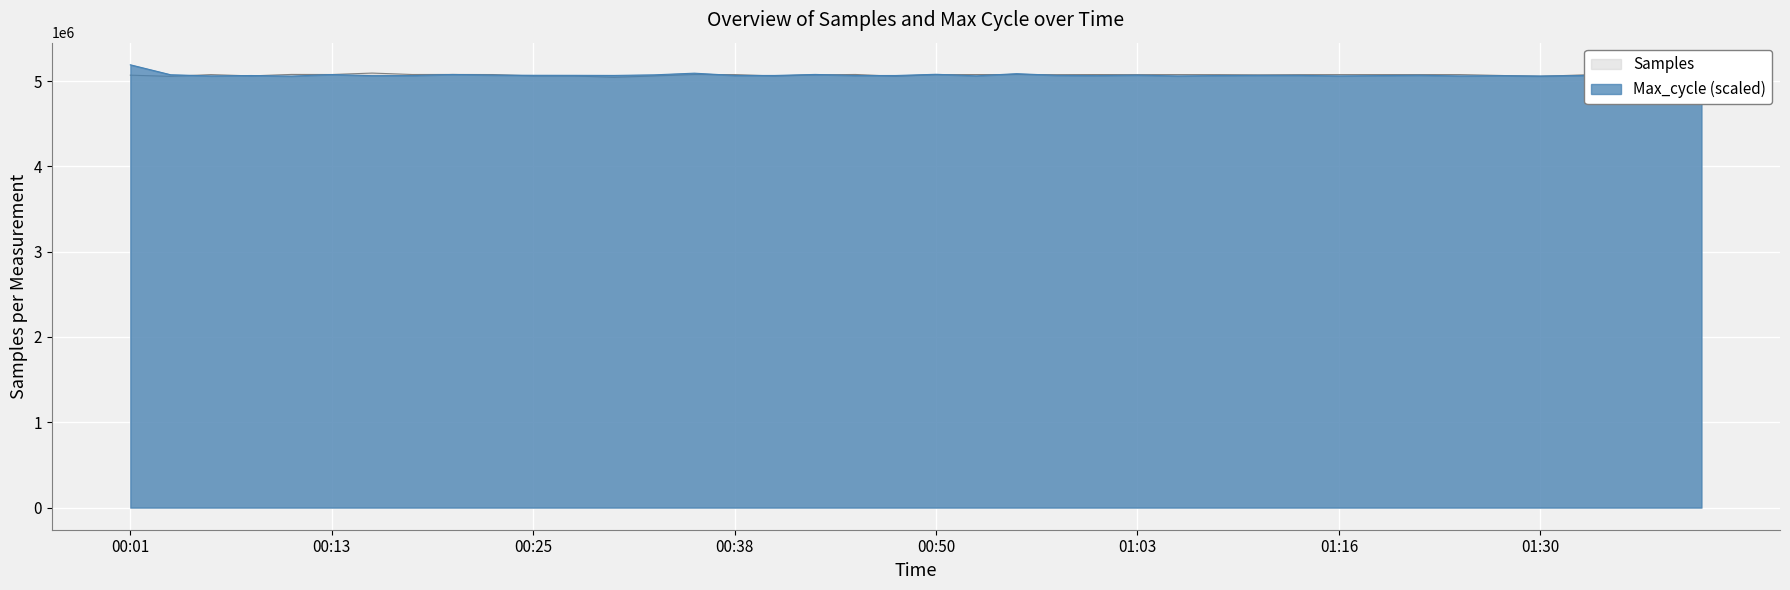

What position from the left is 01:13?

30